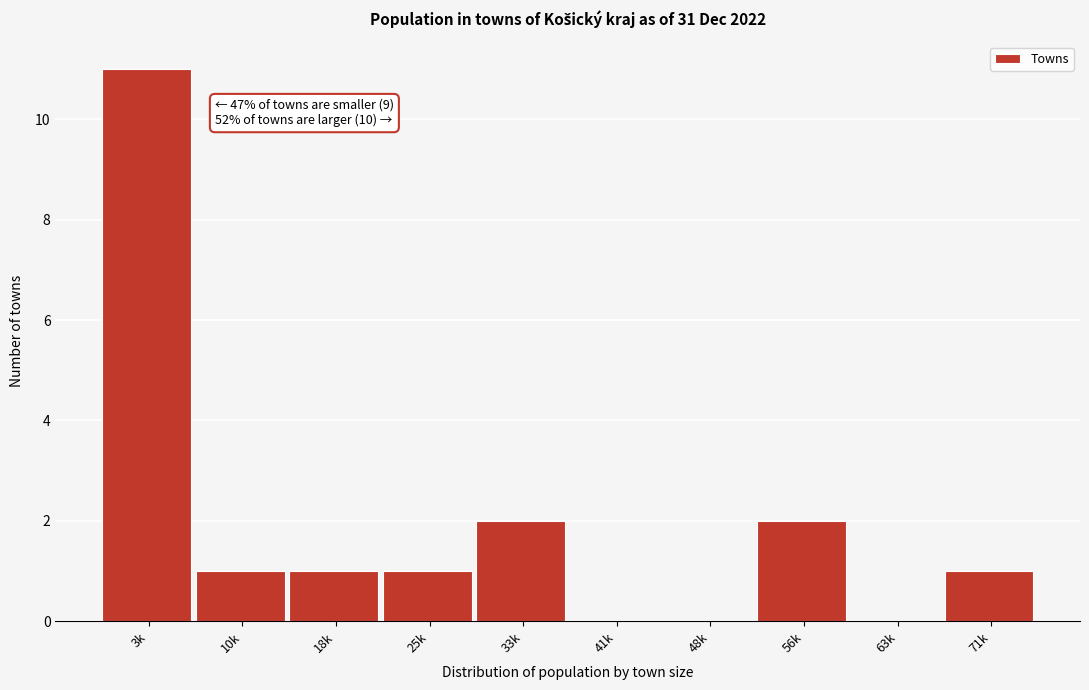

Reading left to right, what are all the values shown in this chart?

3k=11	10k=1	18k=1	25k=1	33k=2	41k=0	48k=0	56k=2	63k=0	71k=1